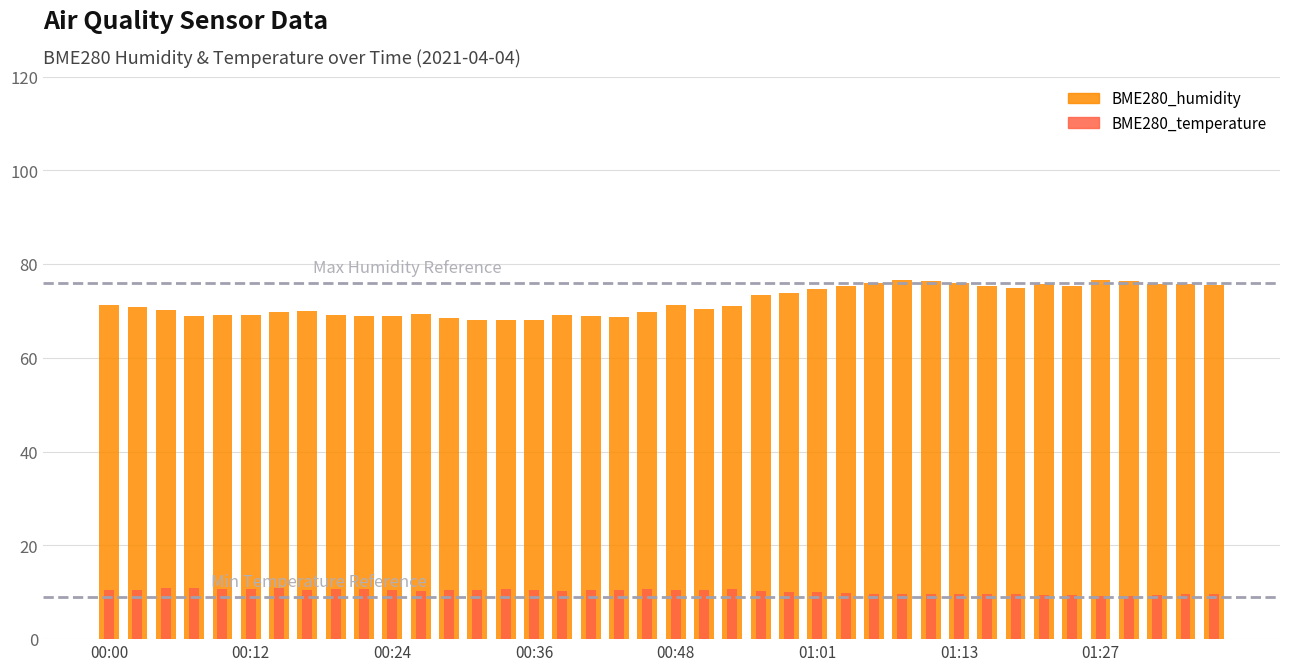

What are all the series names shown in the legend?

BME280_humidity, BME280_temperature